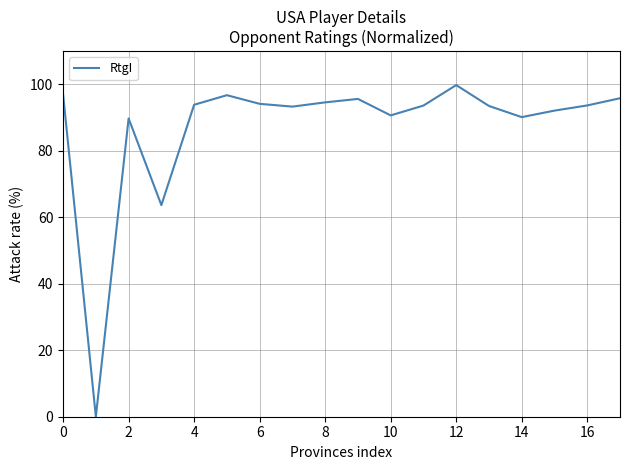

What is the maximum value shown in the chart?

99.8